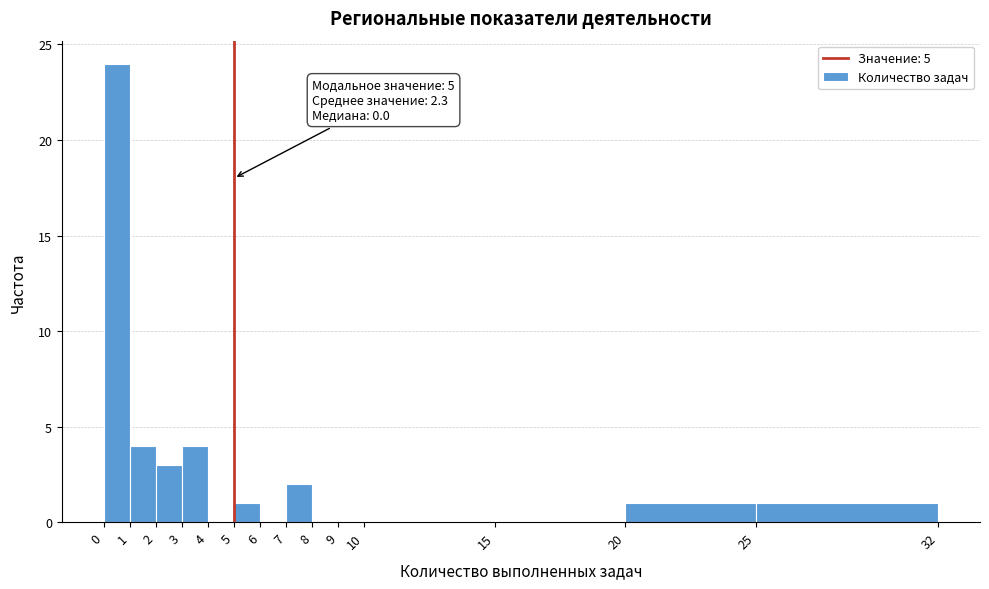

Which range on the x-axis has the tallest bar?

0 to 1